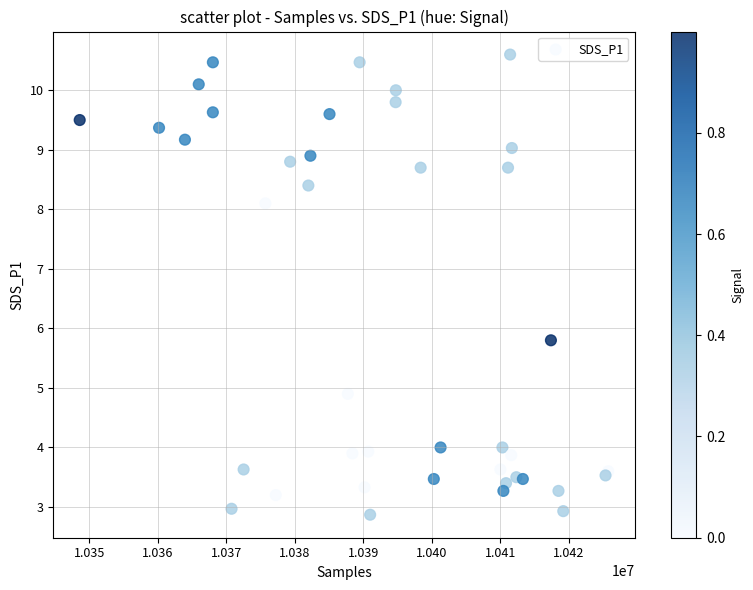

What Y value in the scatter plot is closest to 6?

5.8